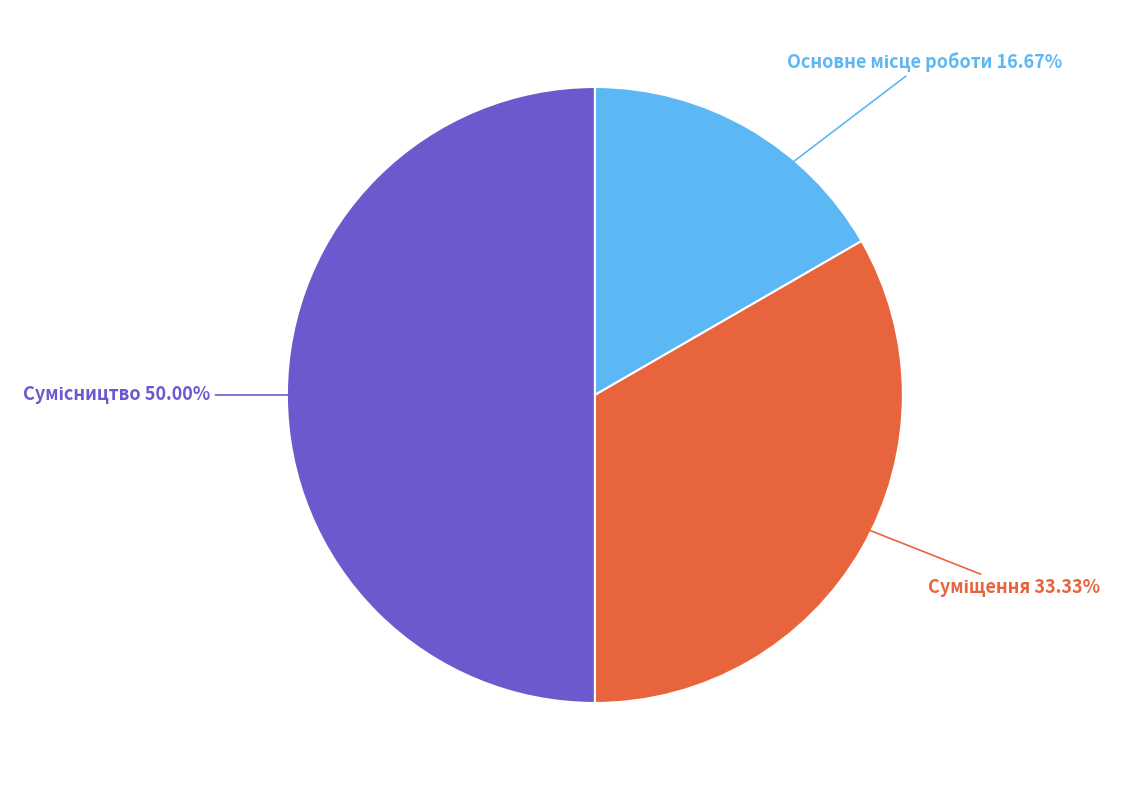

How many slices are in this pie chart?

3